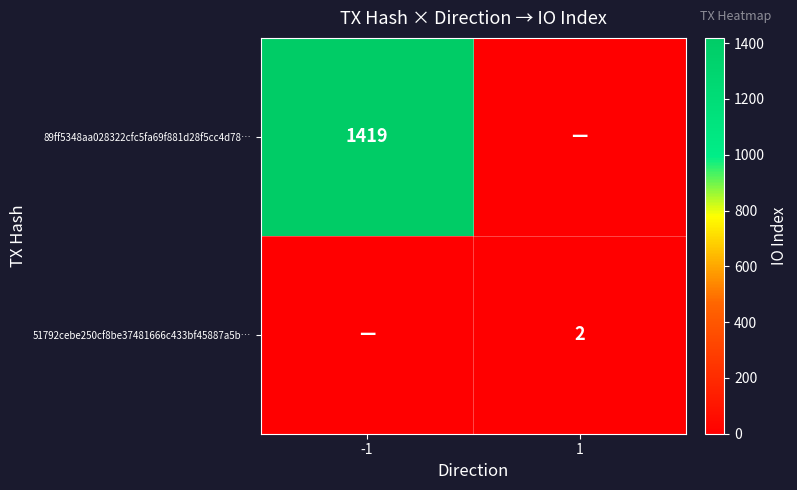

Which category has the lowest value across all series?

1